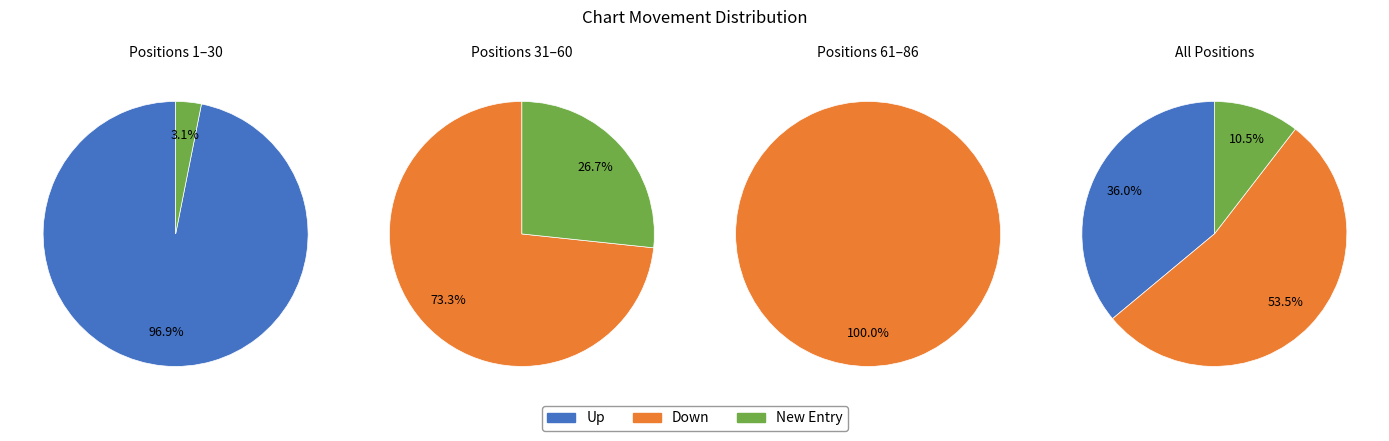

Which has a higher value, up or new?

up